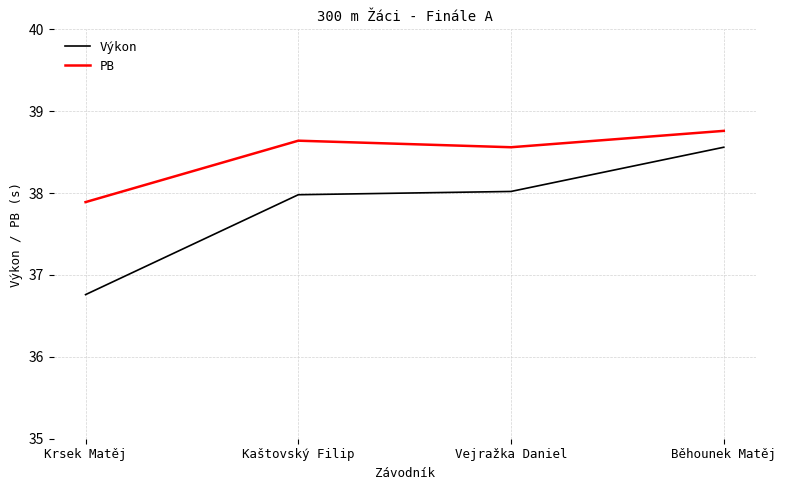

The value of Výkon at Kaštovský Filip is 38.0. True or false?

True